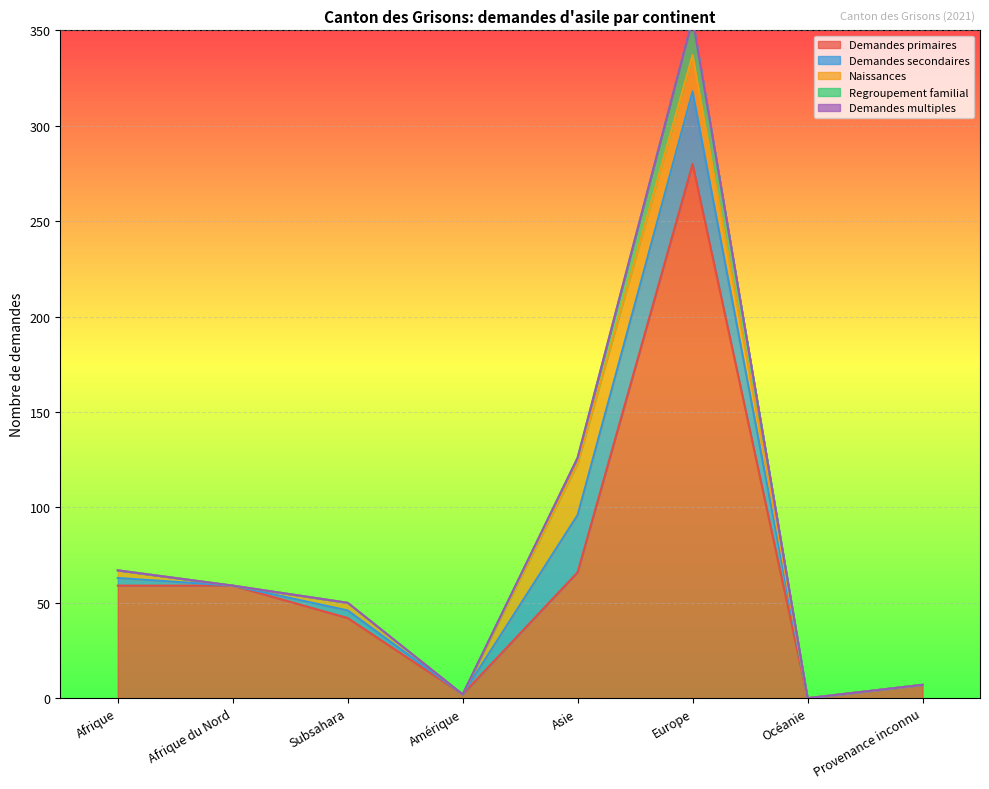

At which label is Demandes secondaires closest to 19?

Asie